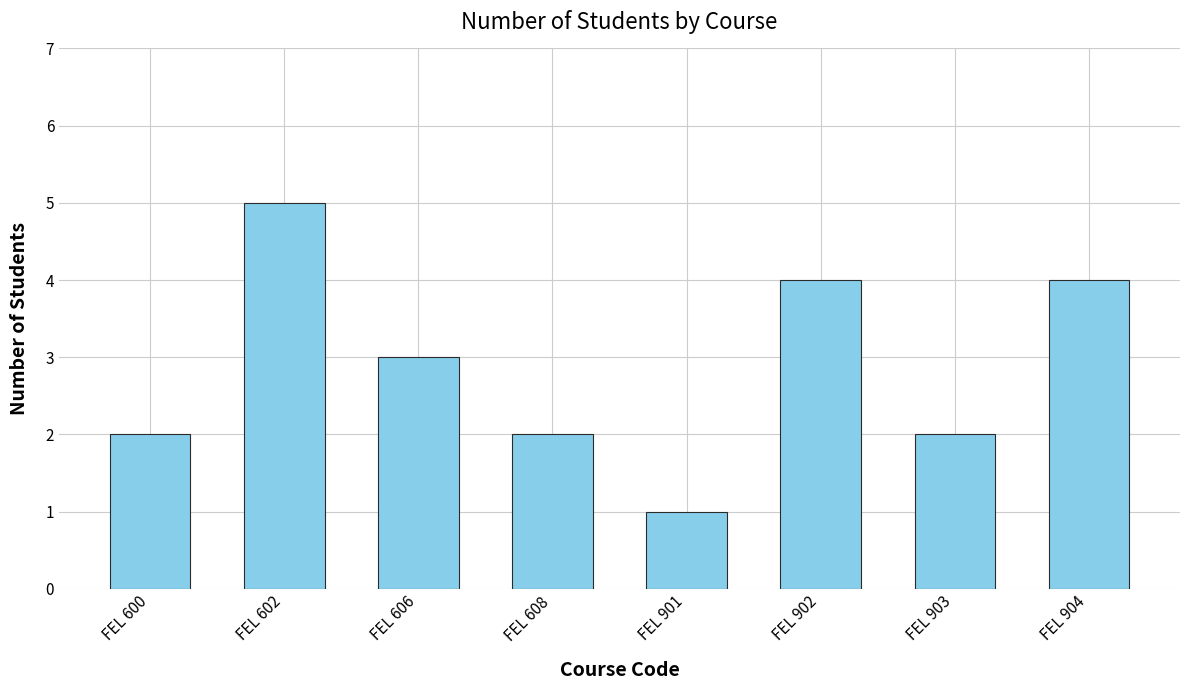

What is the maximum value shown in the chart?

5